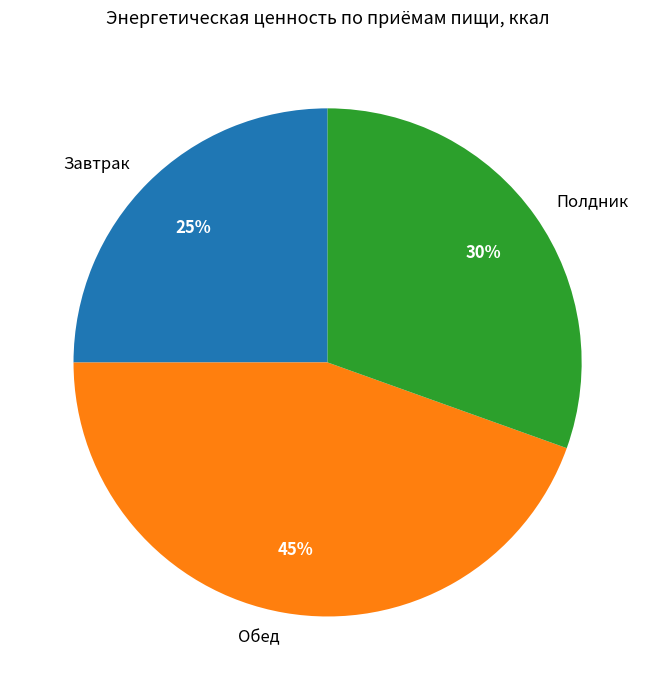

Is there a majority slice in this chart?

No